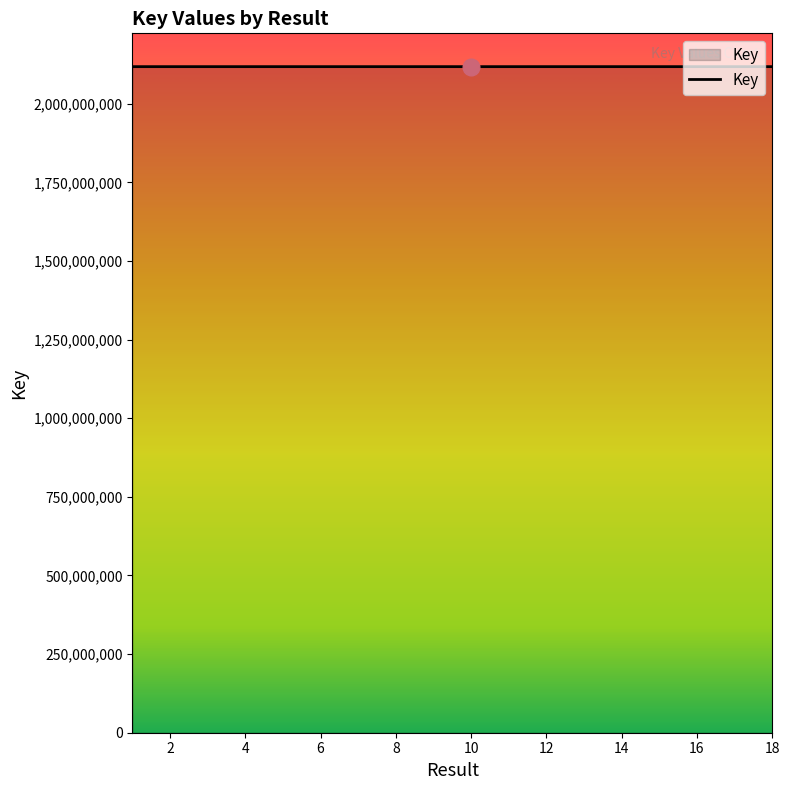

What is the maximum value shown in the chart?

2117877599